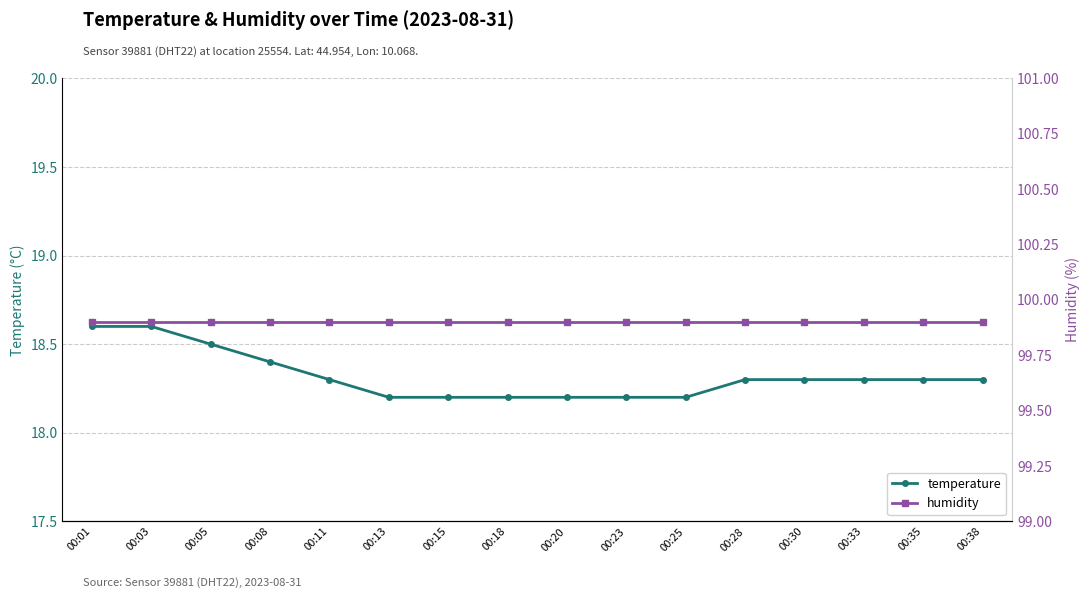

Which series has the largest total across all categories?

humidity